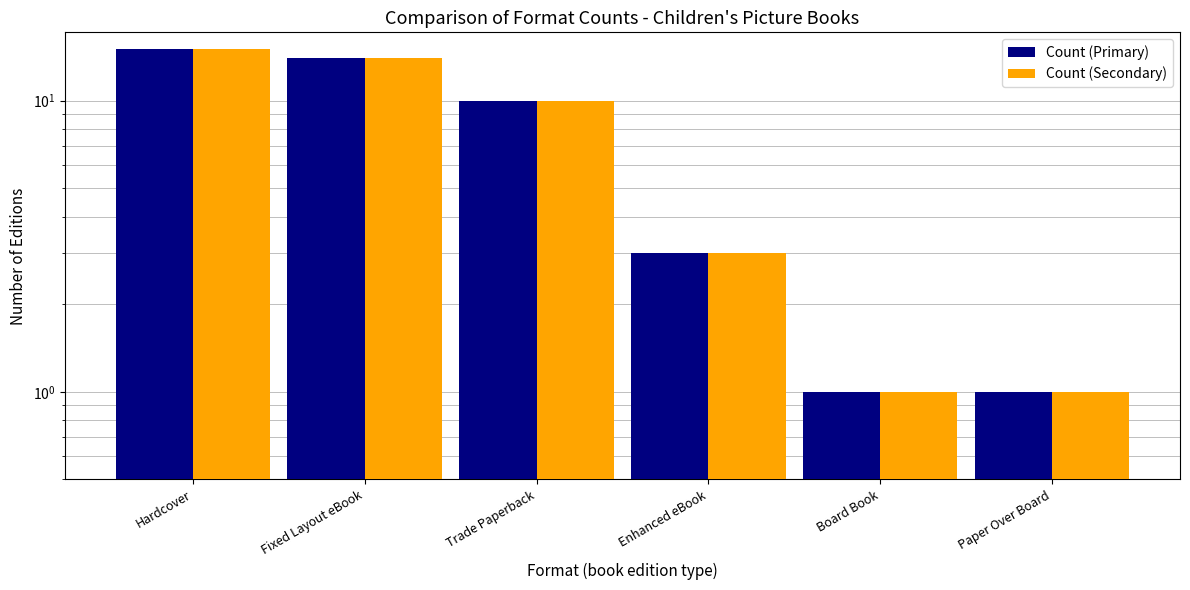

What is the label of the 4th bar from the right?

Trade Paperback